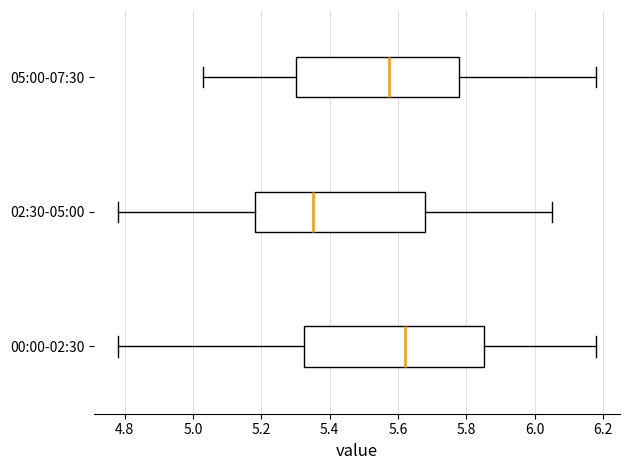

Reading bottom to top, read every box against the x-axis: the position of its median line, the range the box covers, and the ends of its whiskers. The values are not printed on the chart, so give them approximately, as read against the axis.

00:00-02:30: median 5.62, box 5.32 to 5.86, whiskers 4.78 to 6.18
02:30-05:00: median 5.36, box 5.18 to 5.68, whiskers 4.78 to 6.06
05:00-07:30: median 5.58, box 5.30 to 5.78, whiskers 5.04 to 6.18